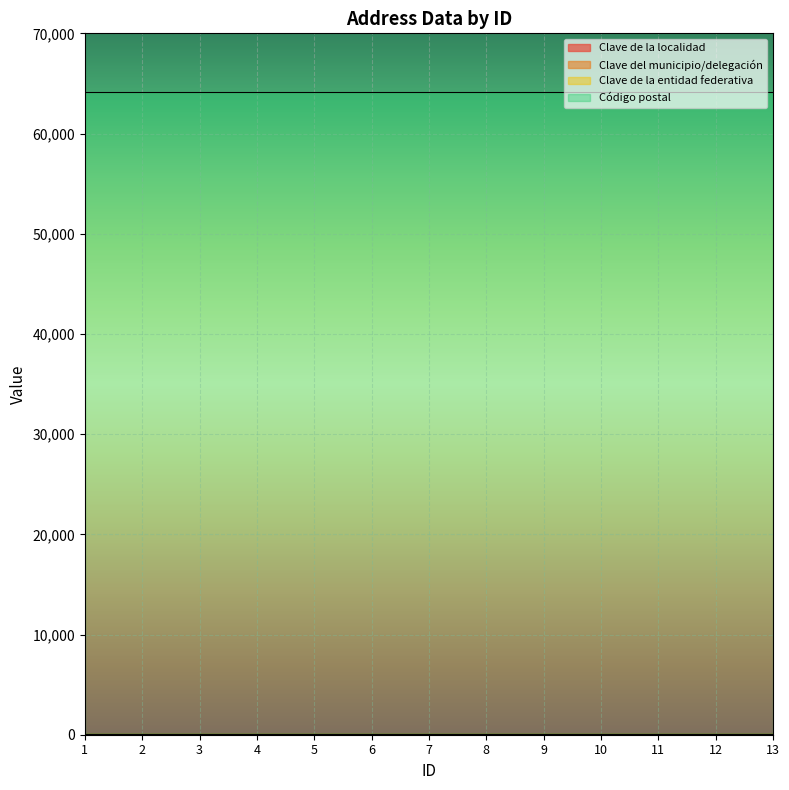

What is the difference between the highest and lowest values at 7?

63981